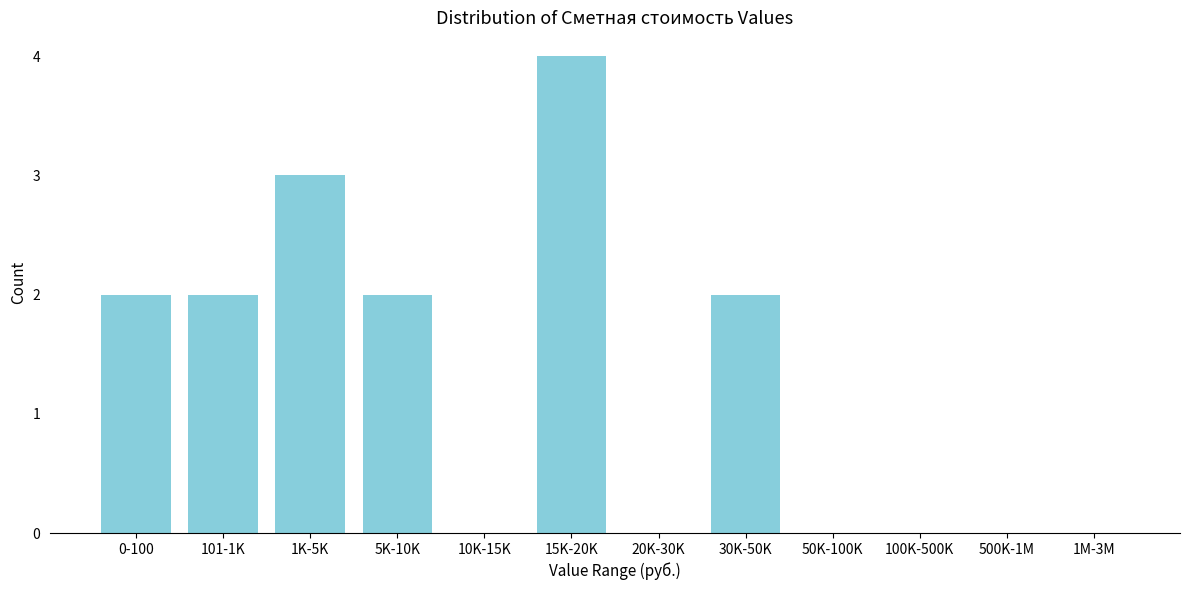

Reading left to right, transcribe all the data shown in this chart.

0-100=2	101-1K=2	1K-5K=3	5K-10K=2	10K-15K=0	15K-20K=4	20K-30K=0	30K-50K=2	50K-100K=0	100K-500K=0	500K-1M=0	1M-3M=0